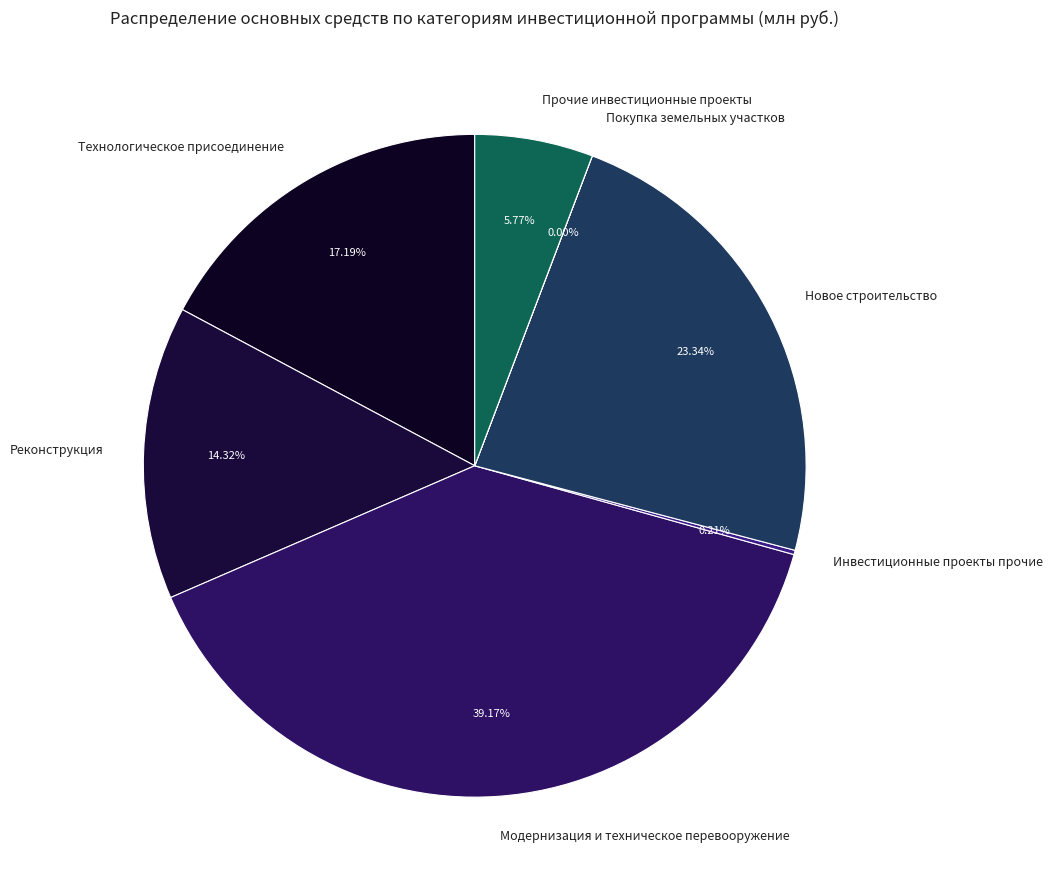

Which category has the biggest portion of the pie?

Модернизация и техническое перевооружение